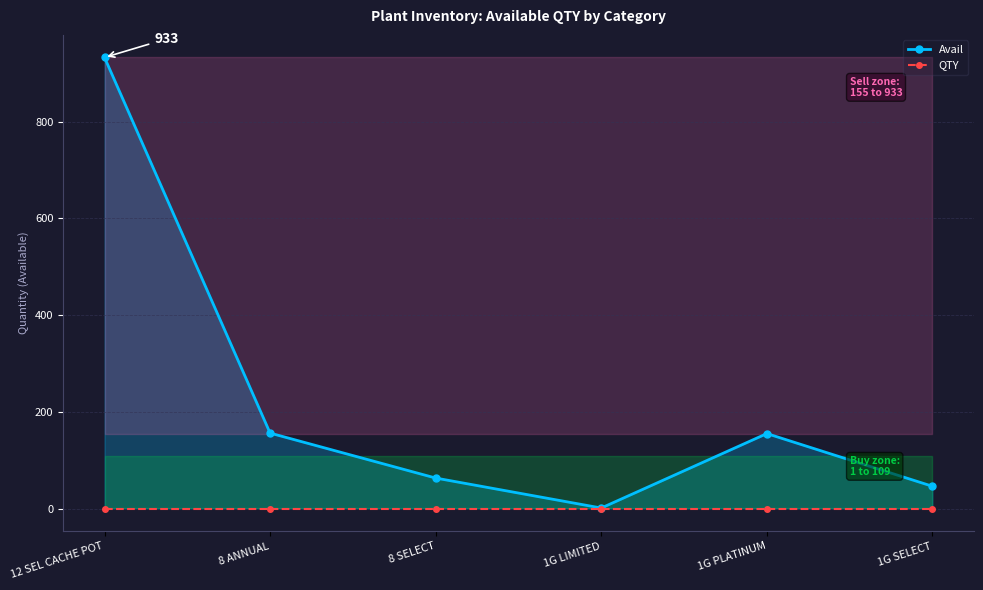

At 1G SELECT, list the series in order from smallest to largest.

QTY, Avail